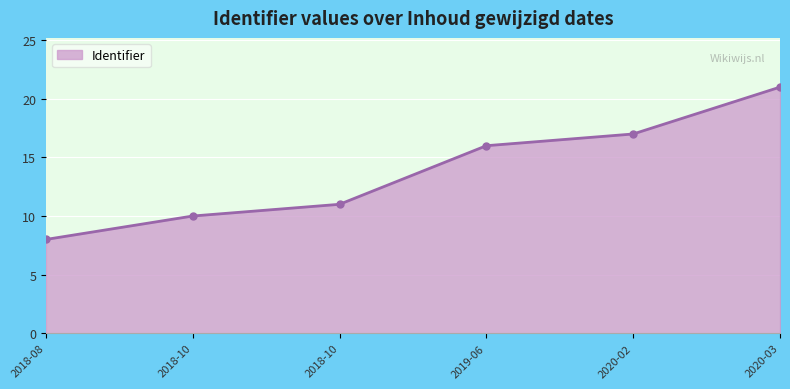

Which category has the lowest value across all series?

2018-08